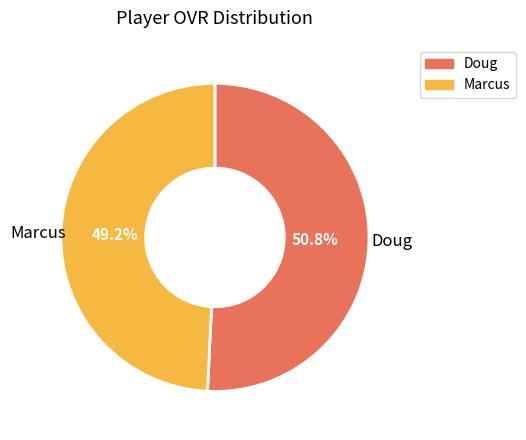

Which category has the smallest portion of the pie?

Marcus